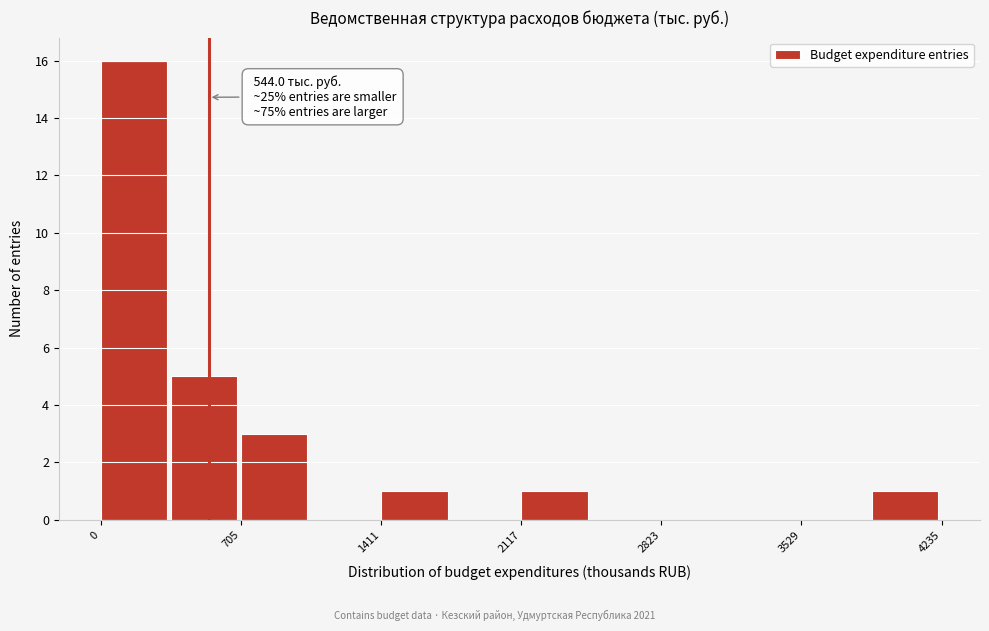

Around what value on the x-axis is the tallest bar? Give the approximate position of its centre, as read against the axis.

200